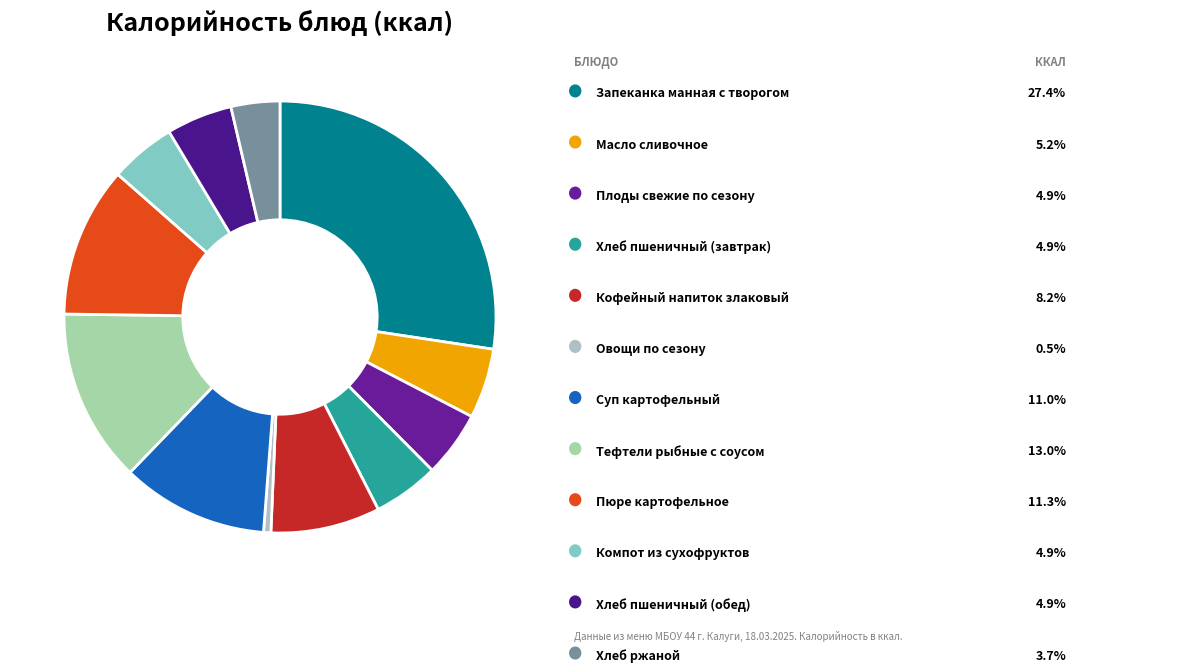

How many slices are in this pie chart?

12